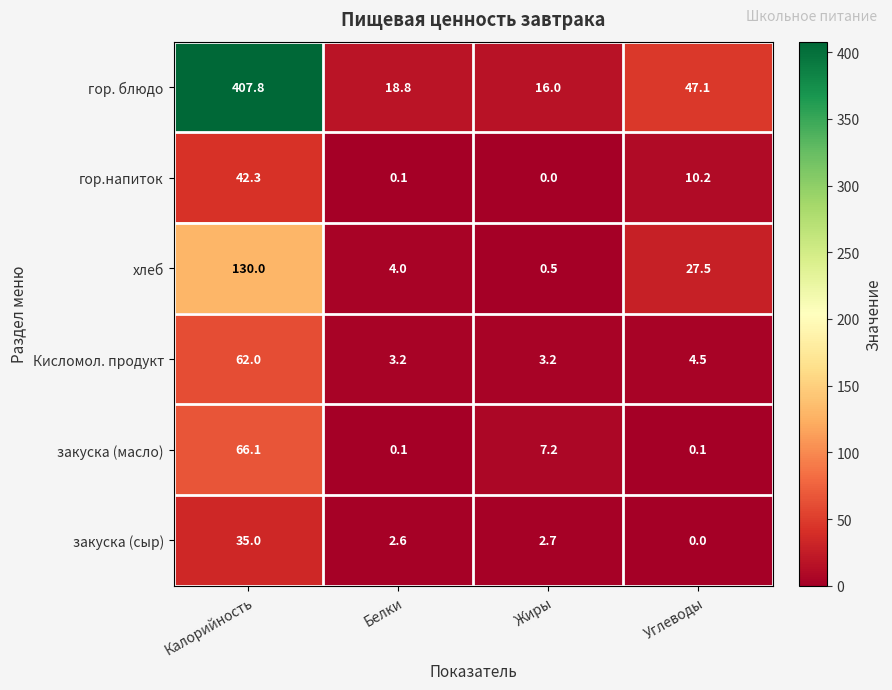

The гор. блюдо series shows 16.0 at Жиры. True or false?

True